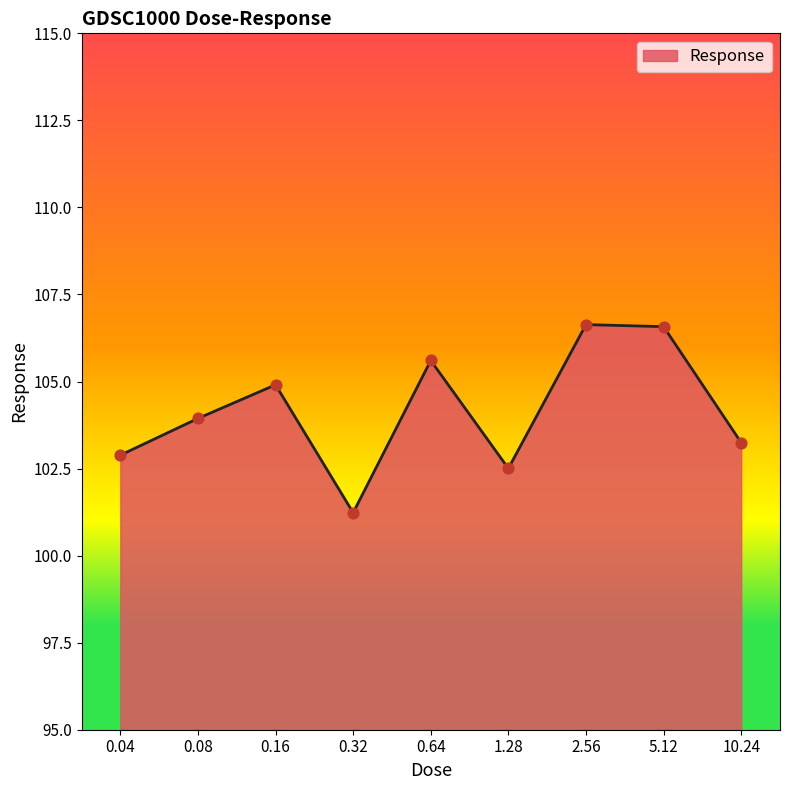

What is the change in value from 0.32 to 1.28?

+1.3